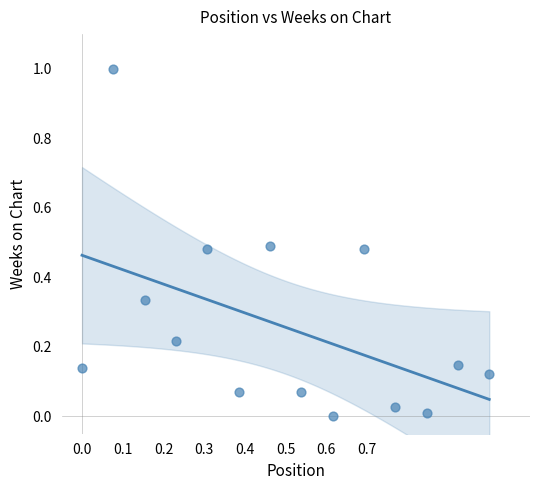

What is the range of Y values (max minus min)?

1.0